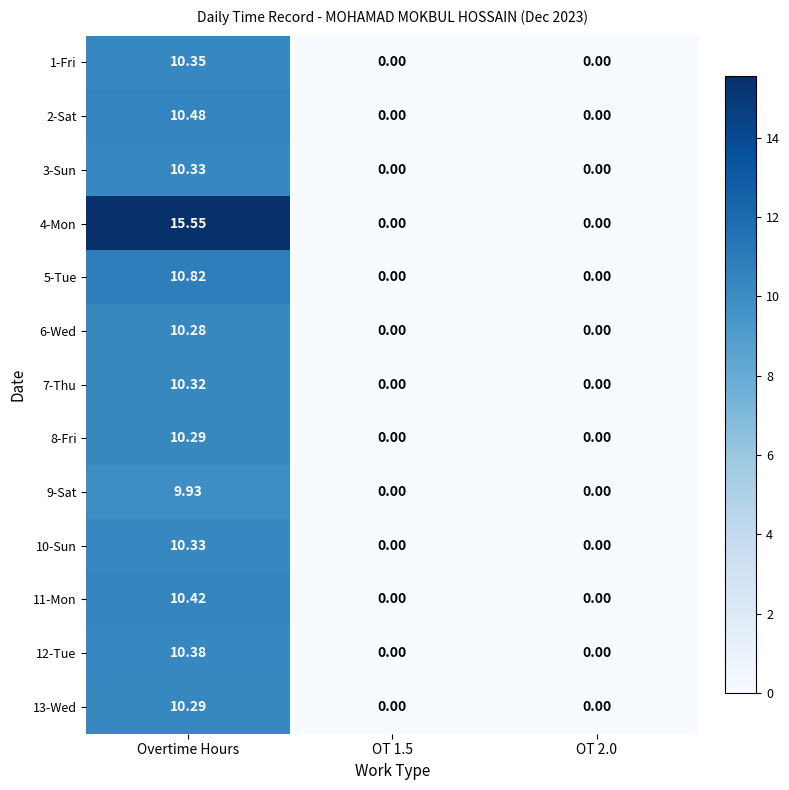

At which label does 12-Tue reach its peak?

Overtime Hours